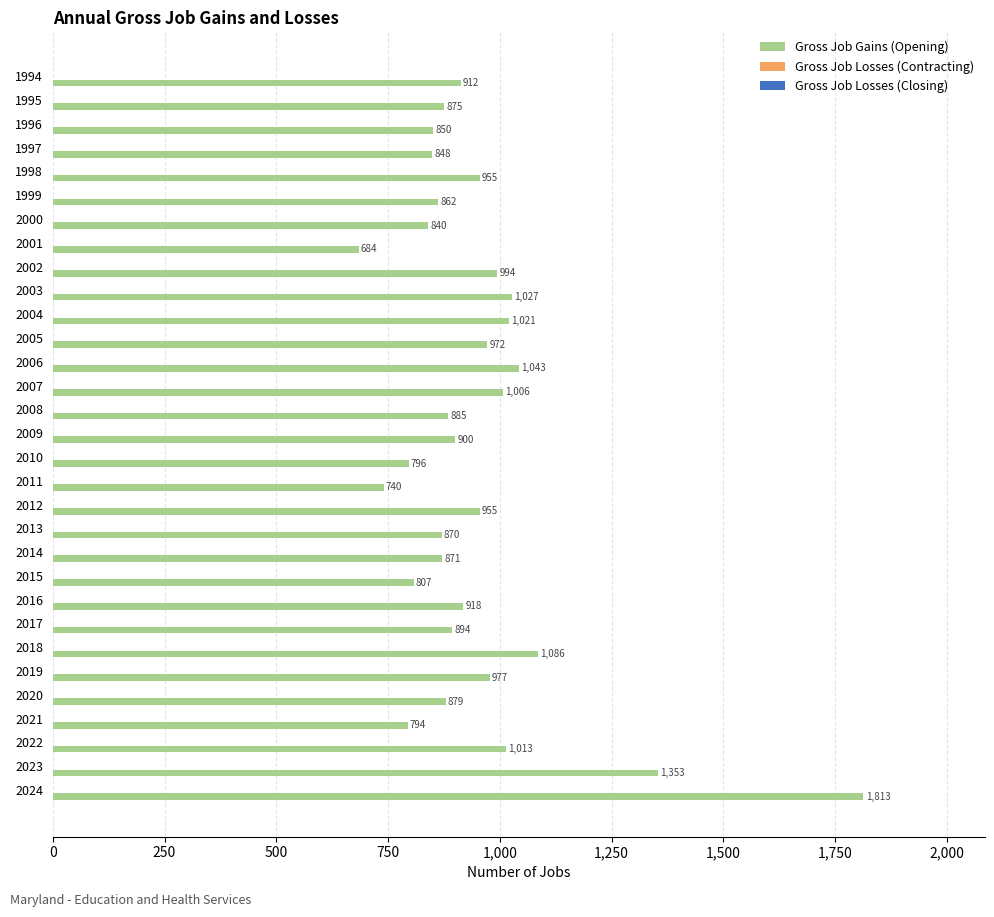

What is the difference between the maximum and minimum values?

1129